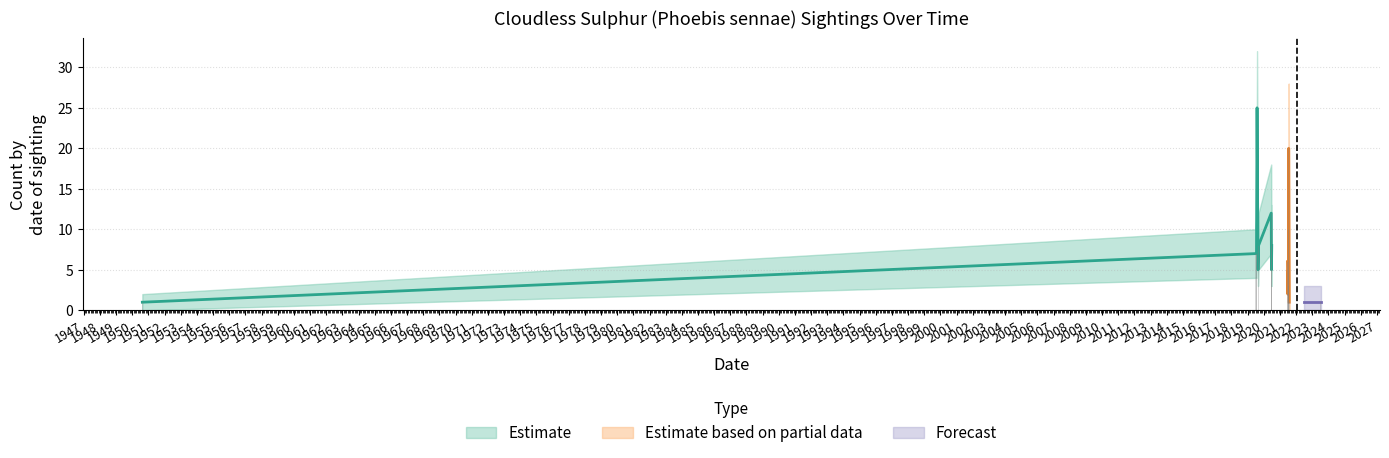

Which label corresponds to the largest value in the chart?

2019-08-04